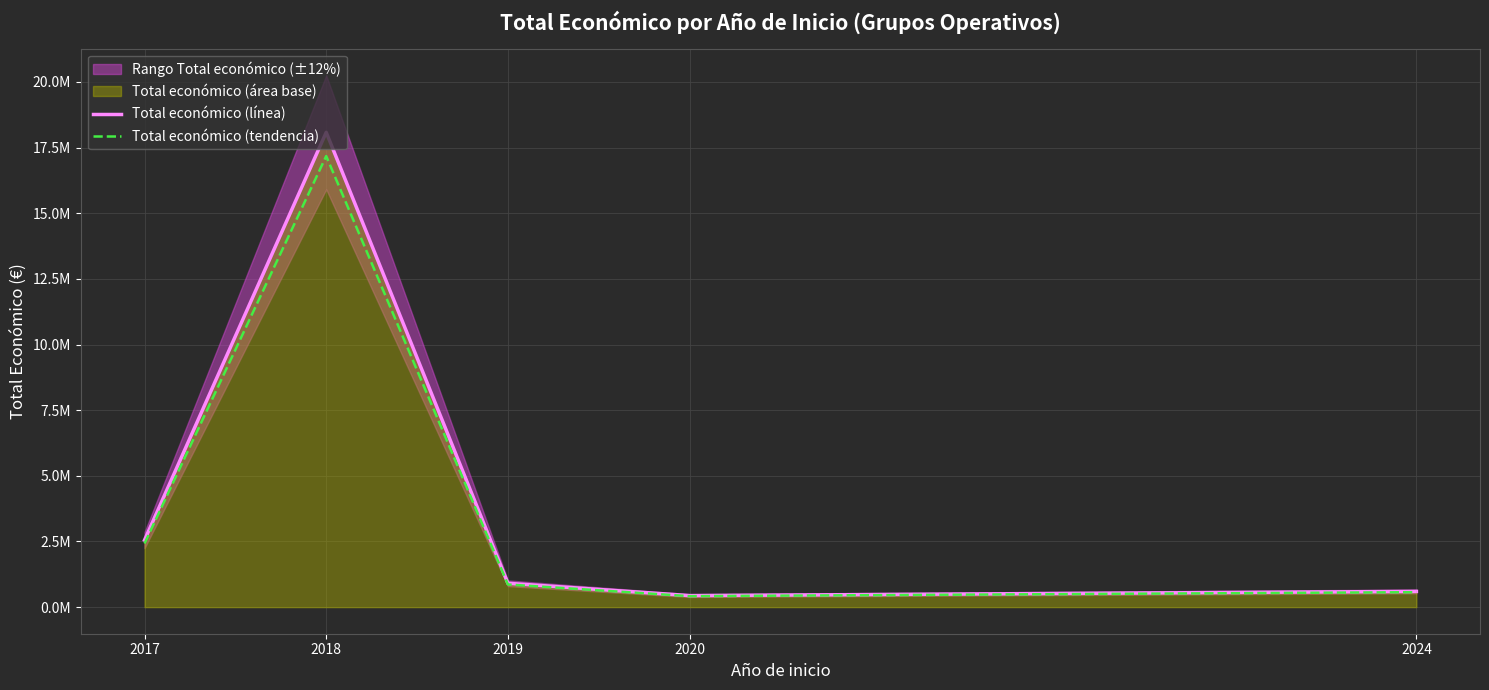

What is the highest value of the Total económico (línea) series?

18082570.0